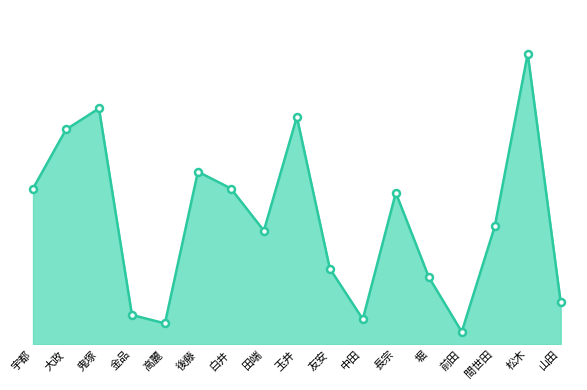

How many points are higher than both their immediate neighbors (excluding endpoints)?

5